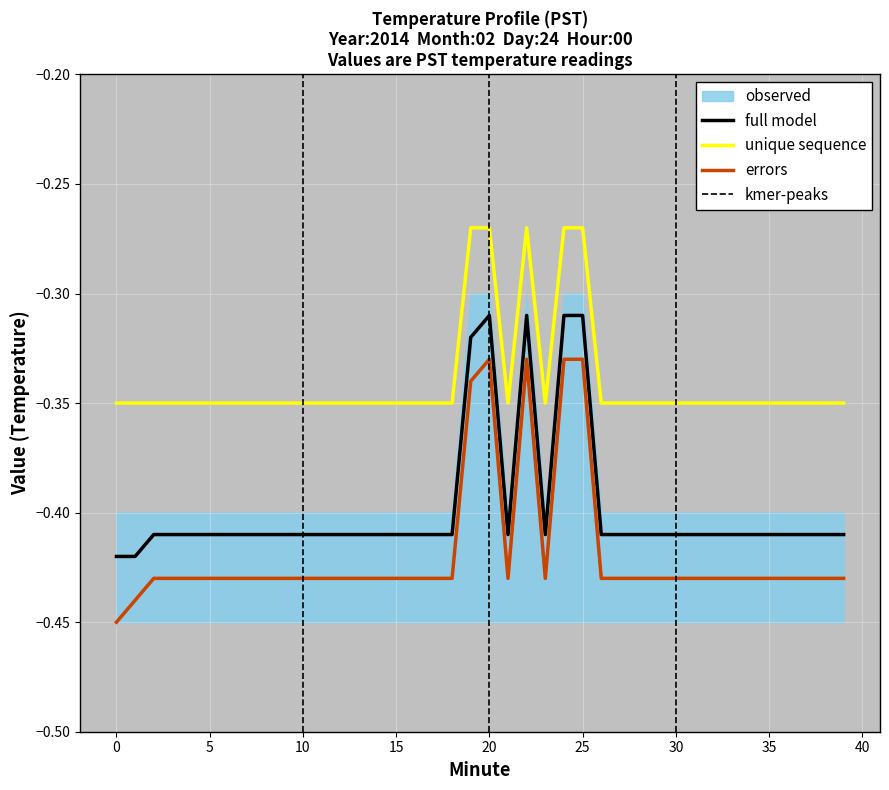

True or false: errors and unique sequence cross at least once.

False